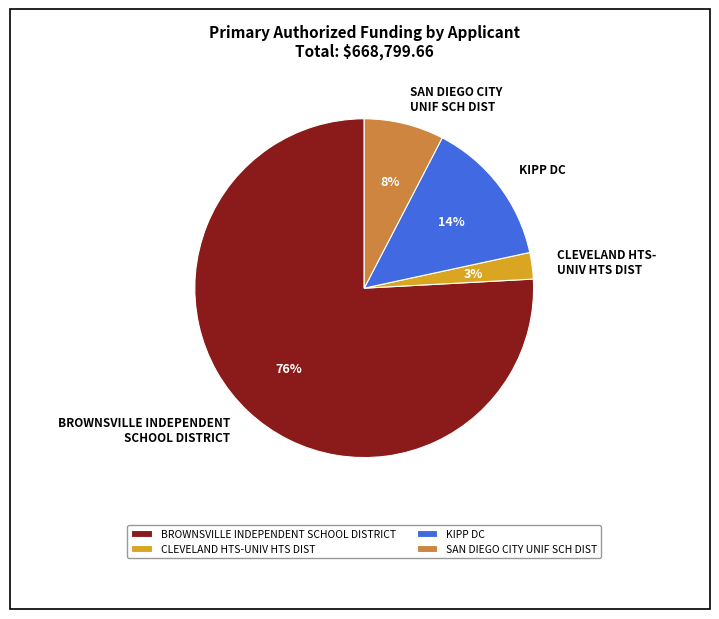

Which slice represents more than half of the pie?

BROWNSVILLE INDEPENDENT SCHOOL DISTRICT